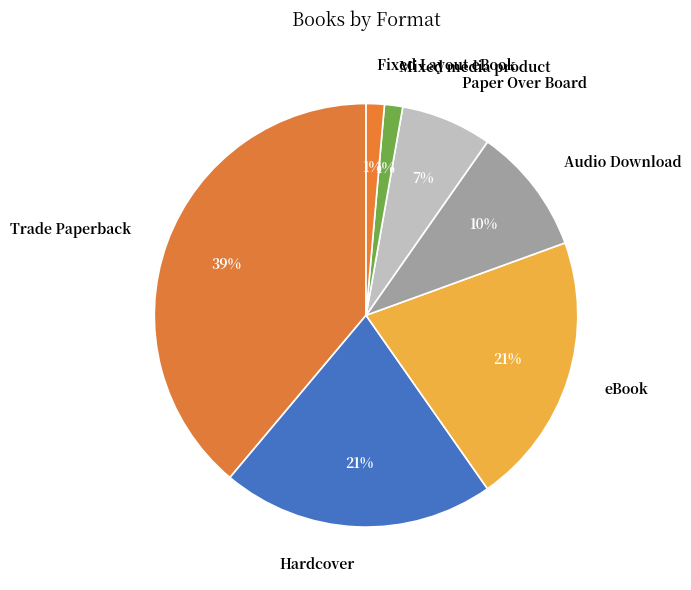

Which category has the biggest portion of the pie?

Trade Paperback